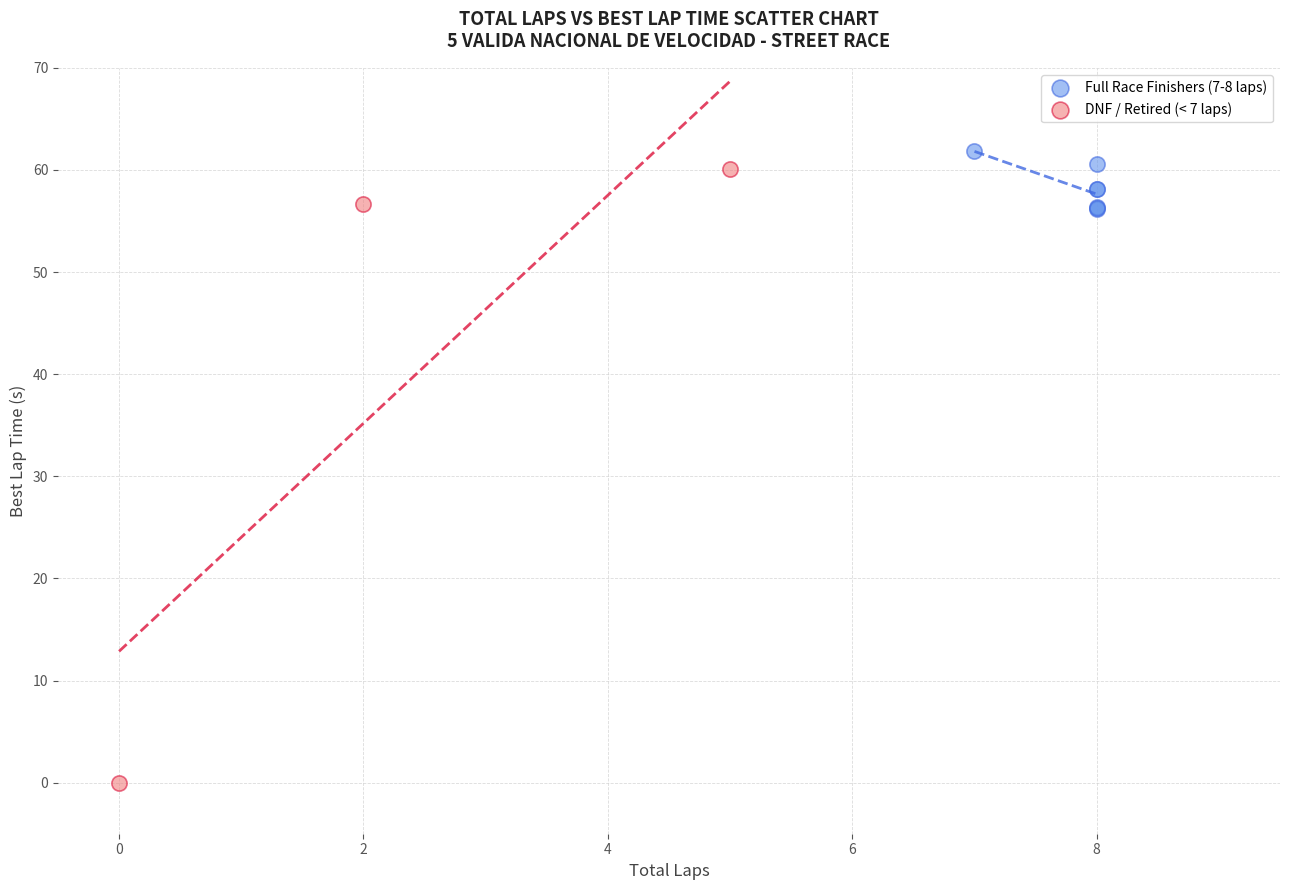

Which series has the widest spread of Y values?

DNF / Retired (< 7 laps)